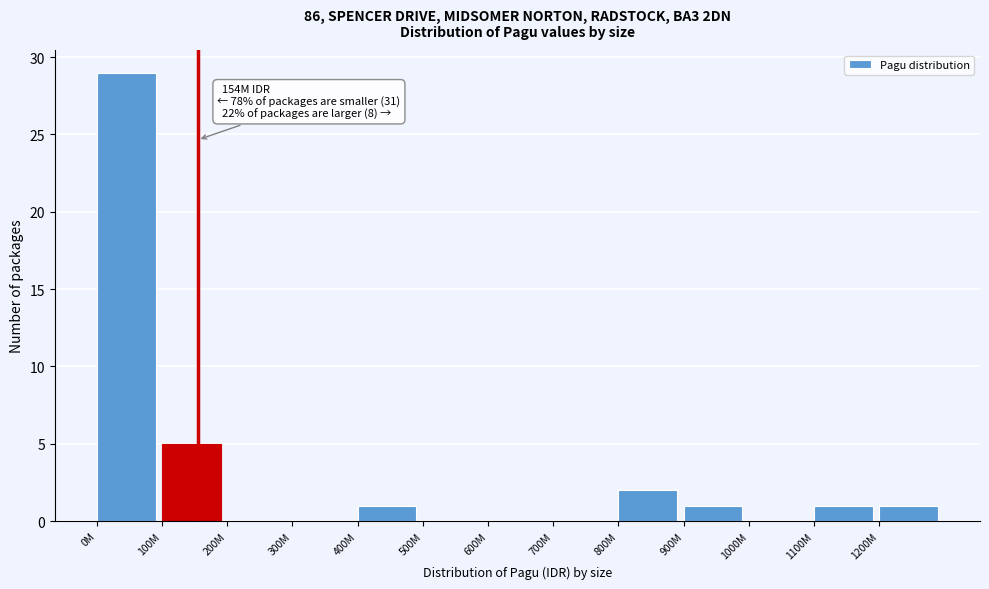

Reading left to right, transcribe all the data shown in this chart.

0M=29	100M=5	200M=0	300M=0	400M=1	500M=0	600M=0	700M=0	800M=2	900M=1	1000M=0	1100M=1	1200M=1